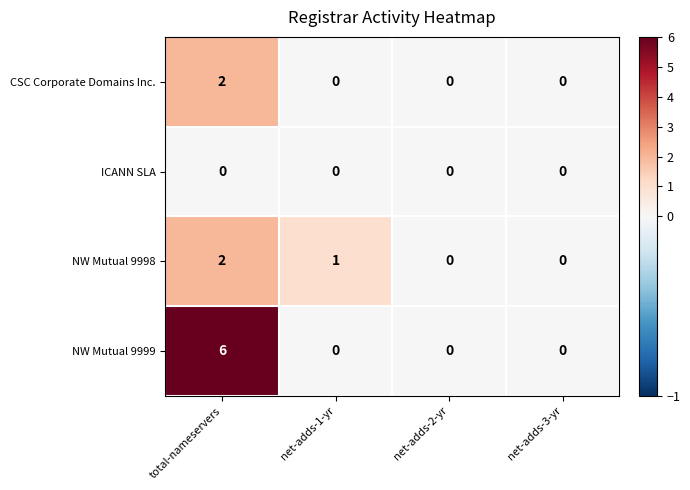

The NW Mutual 9999 series shows 0 at net-adds-1-yr. True or false?

True